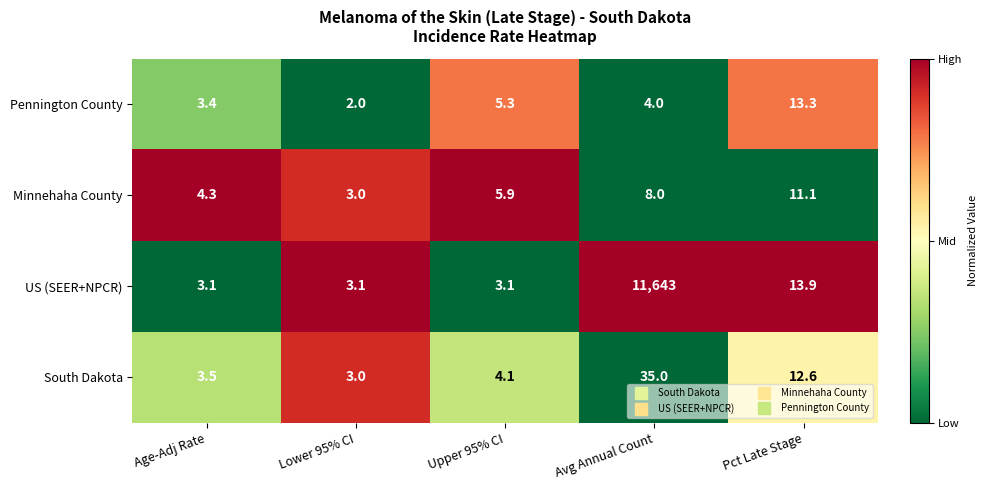

Is it true that US (SEER+NPCR) equals 7949.6 at Avg Annual Count?

False